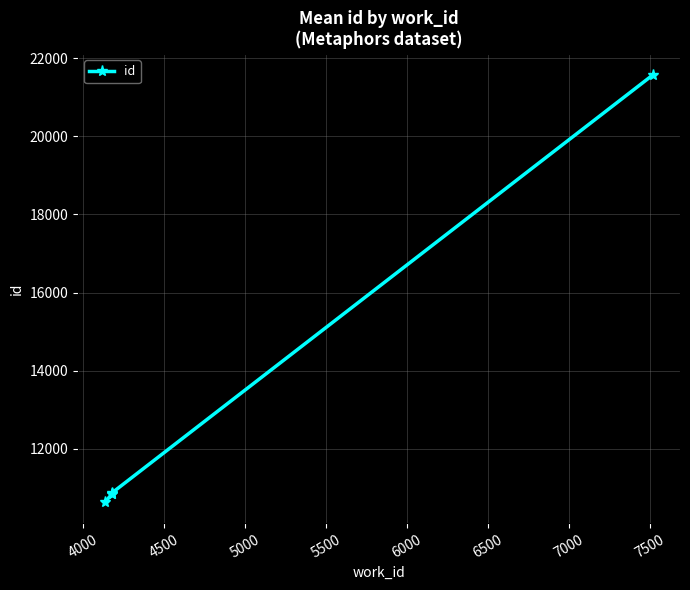

What is the value of the 5th point from the left?

21571